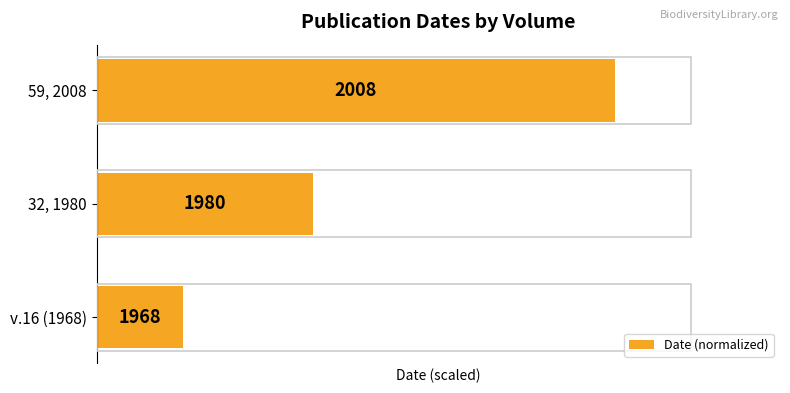

How many bars are there in total?

3